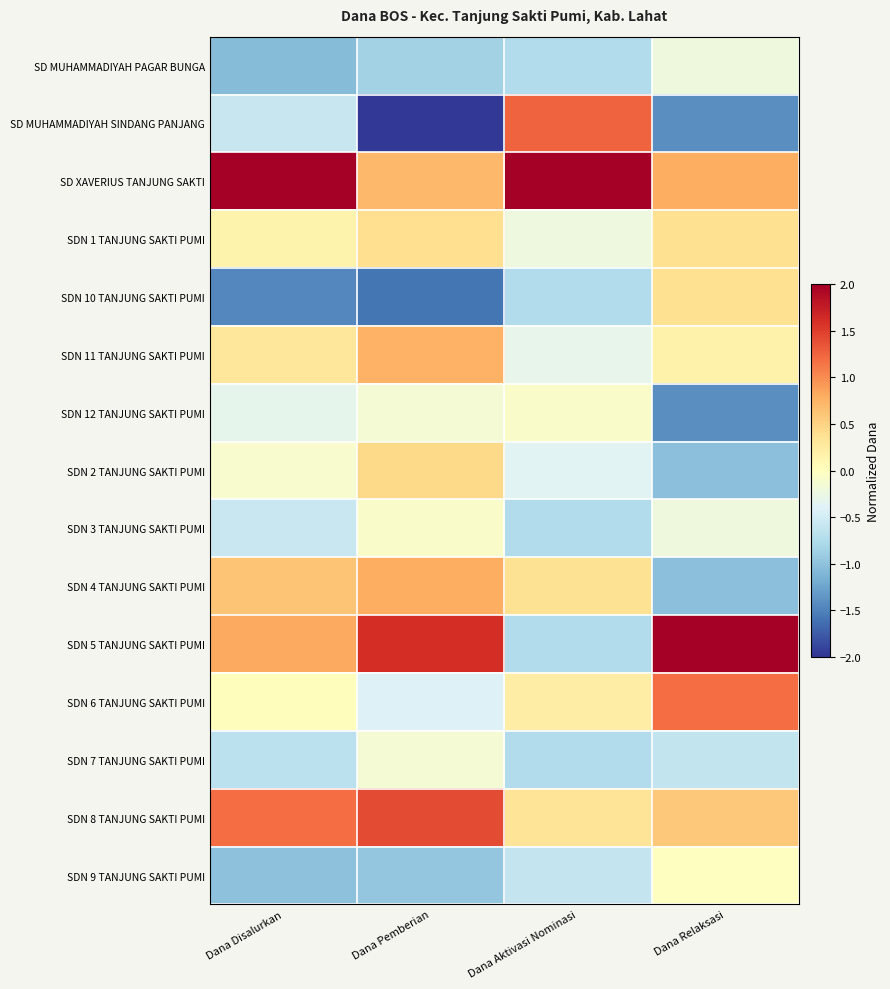

How many distinct data groups are displayed?

15